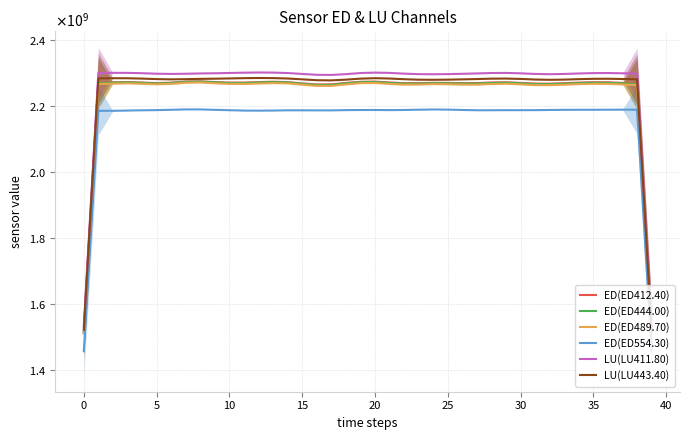

Between 26 and 15, which is larger?

15